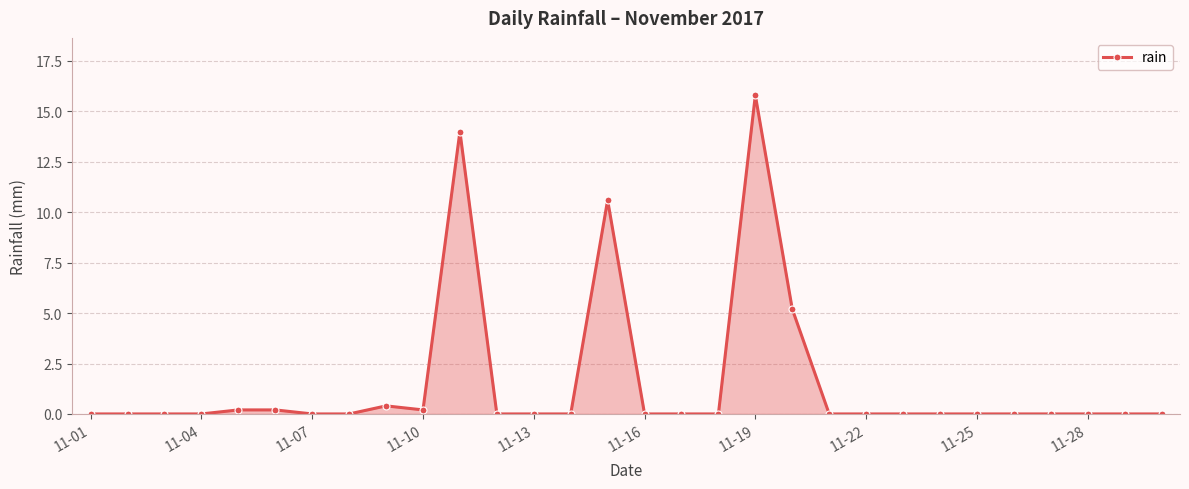

What is the greatest value displayed?

15.8